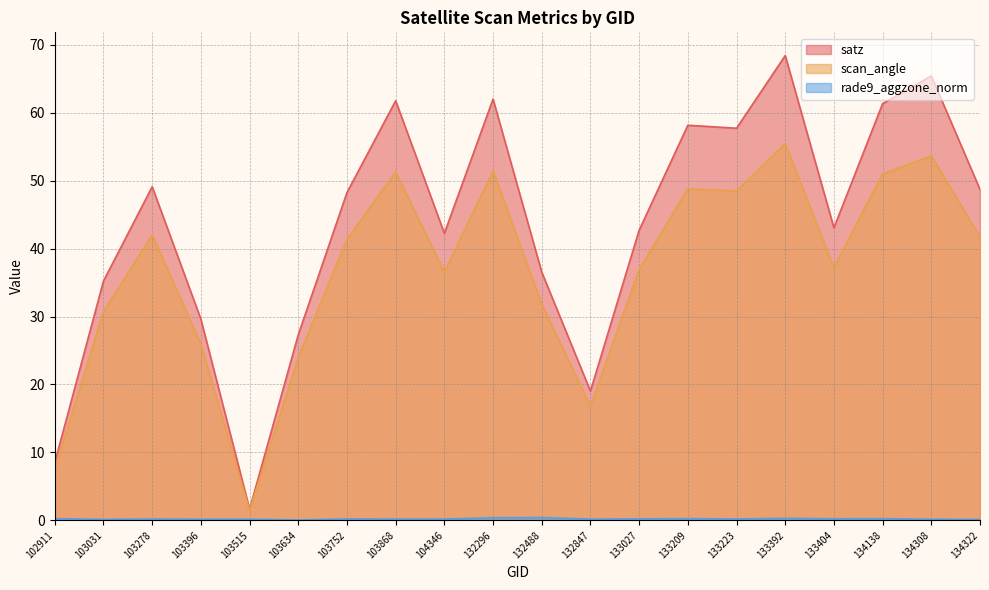

What is the average value of the satz series?

43.3